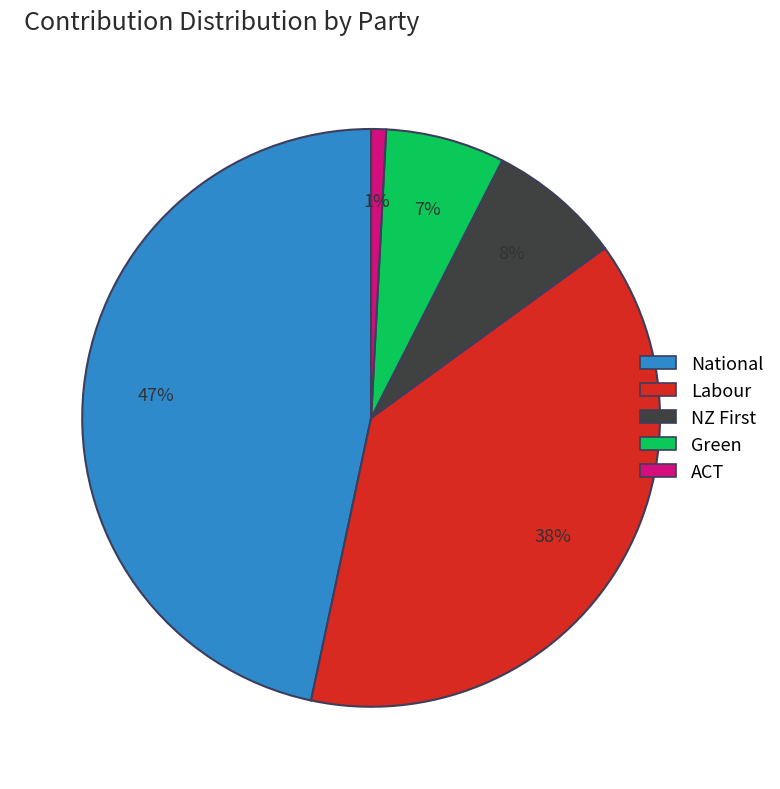

Which category has the biggest portion of the pie?

National